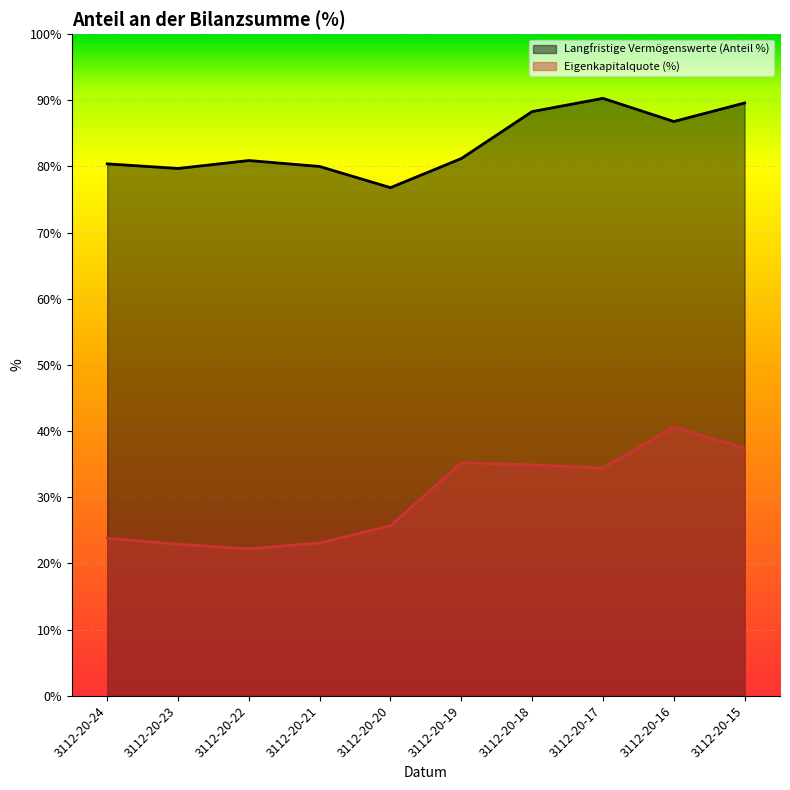

How many data points in Langfristige Vermögenswerte (Anteil %) are above 81?

5